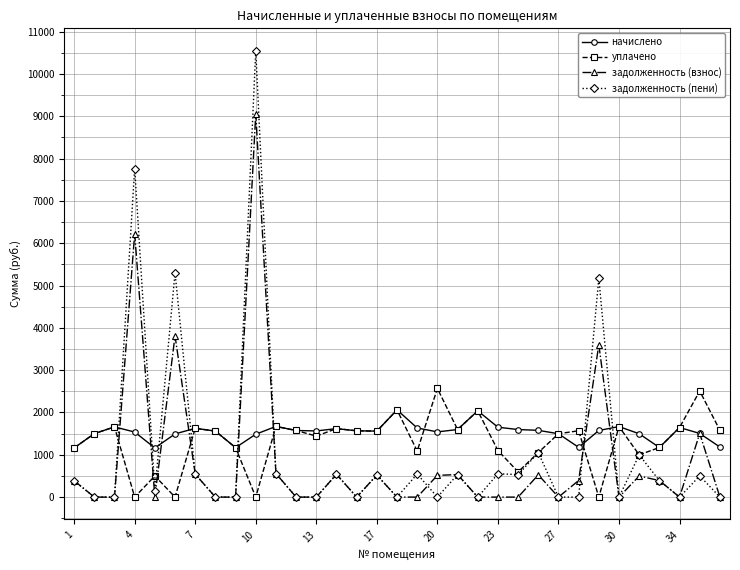

What is the value of the начислено point at the 5th from the left?

1161.4